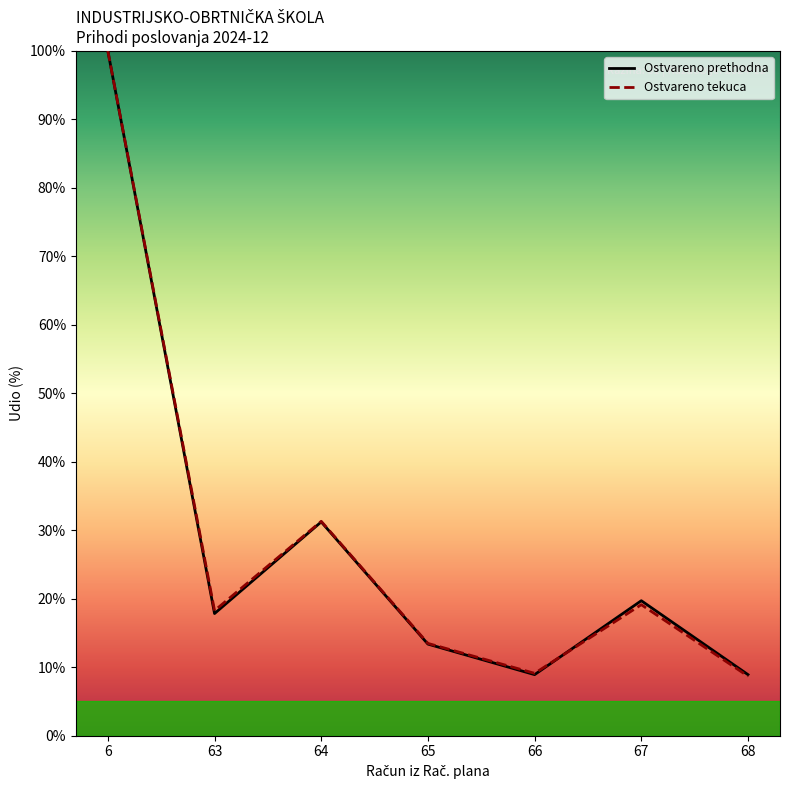

What is the difference between the highest and lowest values at 67?

0.6